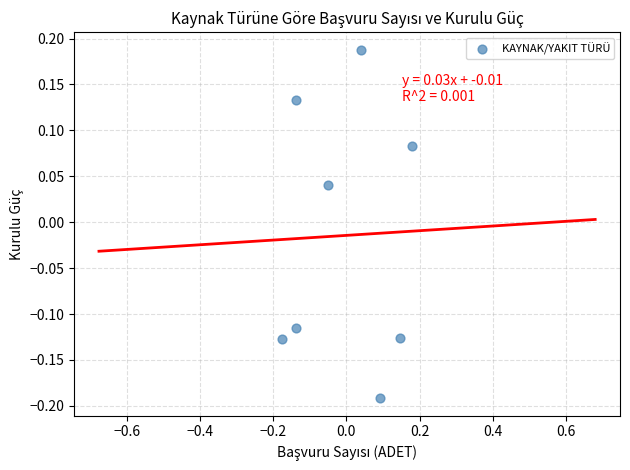

What is the range of X values (max minus min)?

0.4